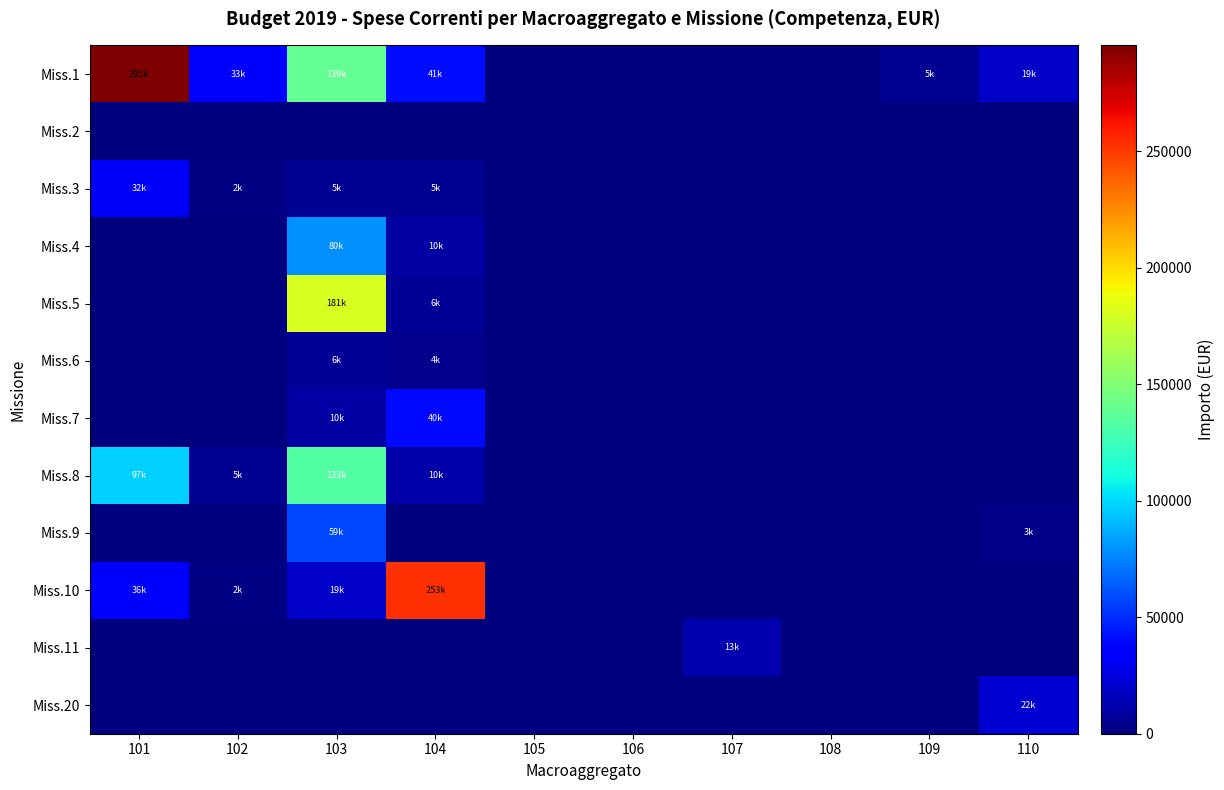

List the series in order of their peak value, lowest first.

Miss.2, Miss.6, Miss.11, Miss.20, Miss.3, Miss.7, Miss.9, Miss.4, Miss.8, Miss.5, Miss.10, Miss.1